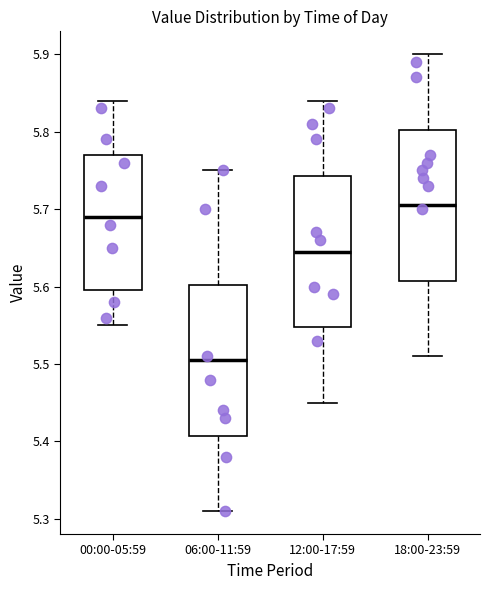

Which box has the lowest median line?

06:00-11:59